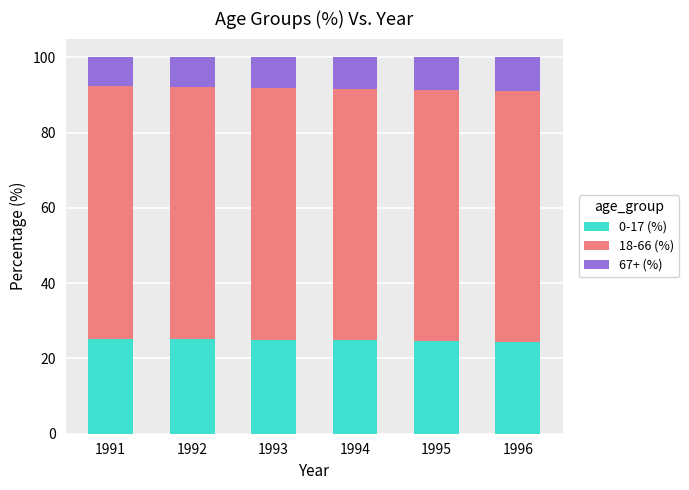

Is it true that 0-17 (%) equals 25.1 at 1992?

True